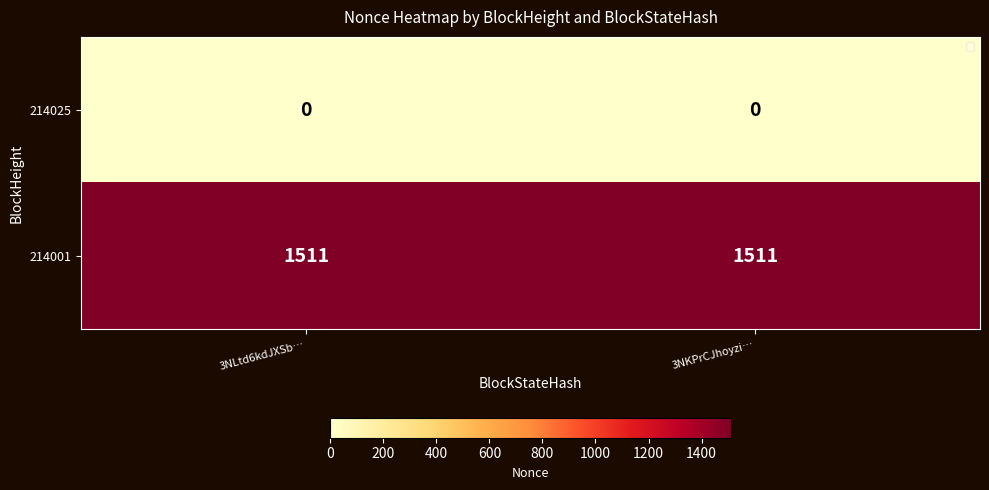

Reading left to right, what are all the values shown in this chart?

214025: 3NLtd6kdJXSb…=0	3NKPrCJhoyzi…=0
214001: 3NLtd6kdJXSb…=1511	3NKPrCJhoyzi…=1511